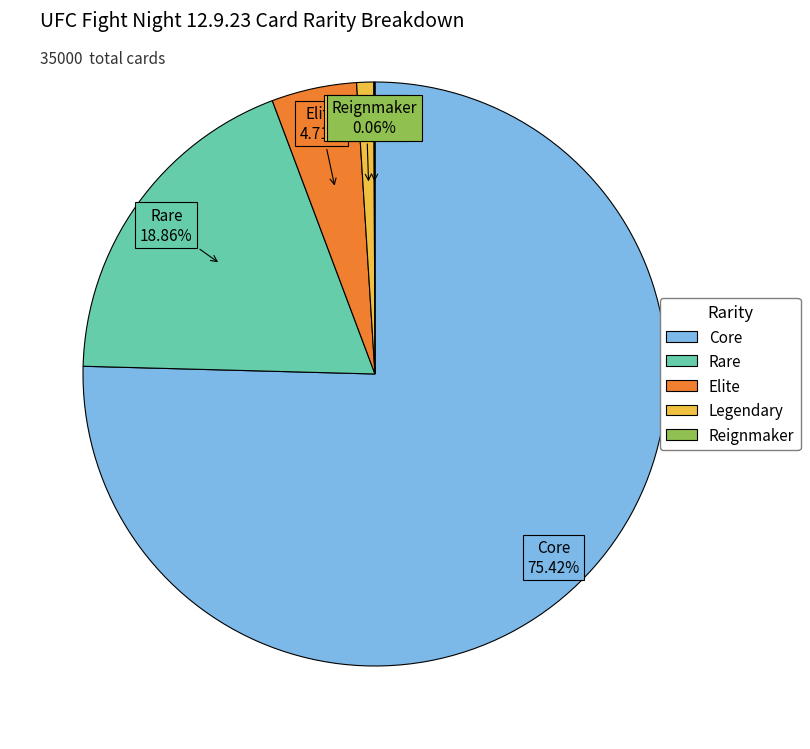

To the nearest percent, what is the difference between the largest and smallest slice percentages?

75%